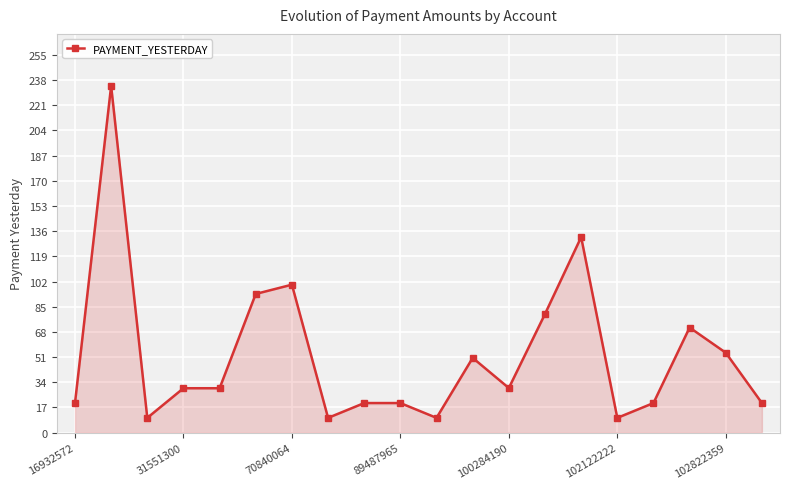

What is the value of the 8th point from the left?

10.0